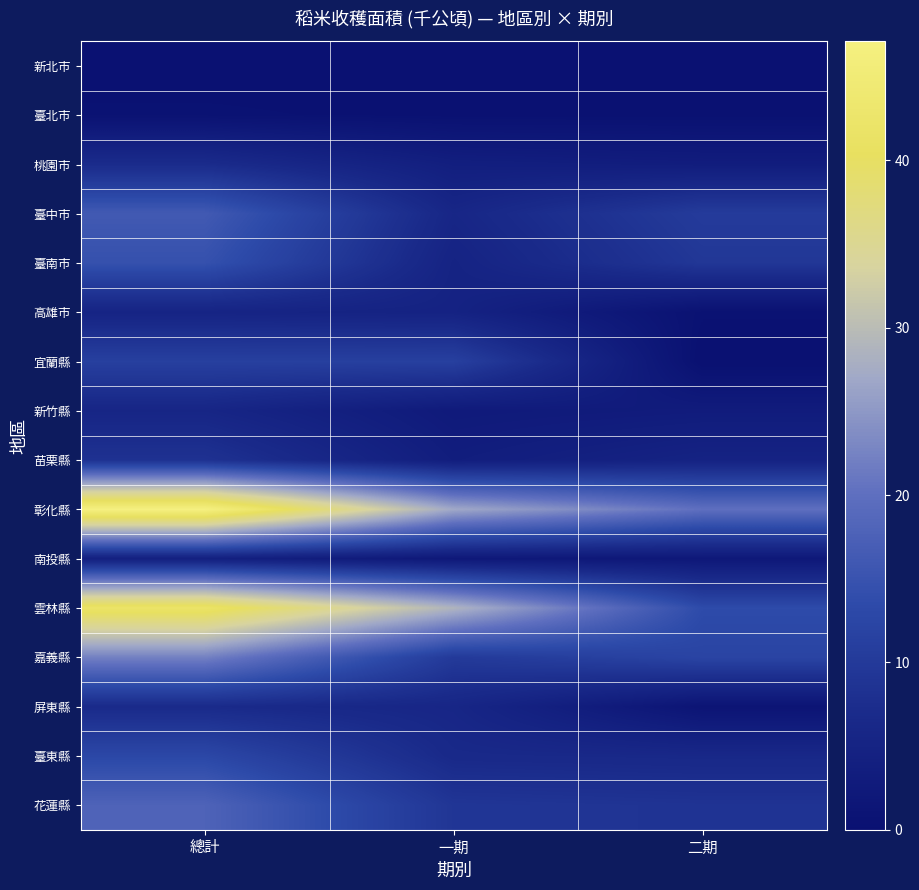

Rank the series at 一期 from lowest to highest value.

新北市, 臺北市, 南投縣, 新竹縣, 苗栗縣, 桃園市, 高雄市, 臺南市, 屏東縣, 臺中市, 臺東縣, 花蓮縣, 嘉義縣, 宜蘭縣, 彰化縣, 雲林縣